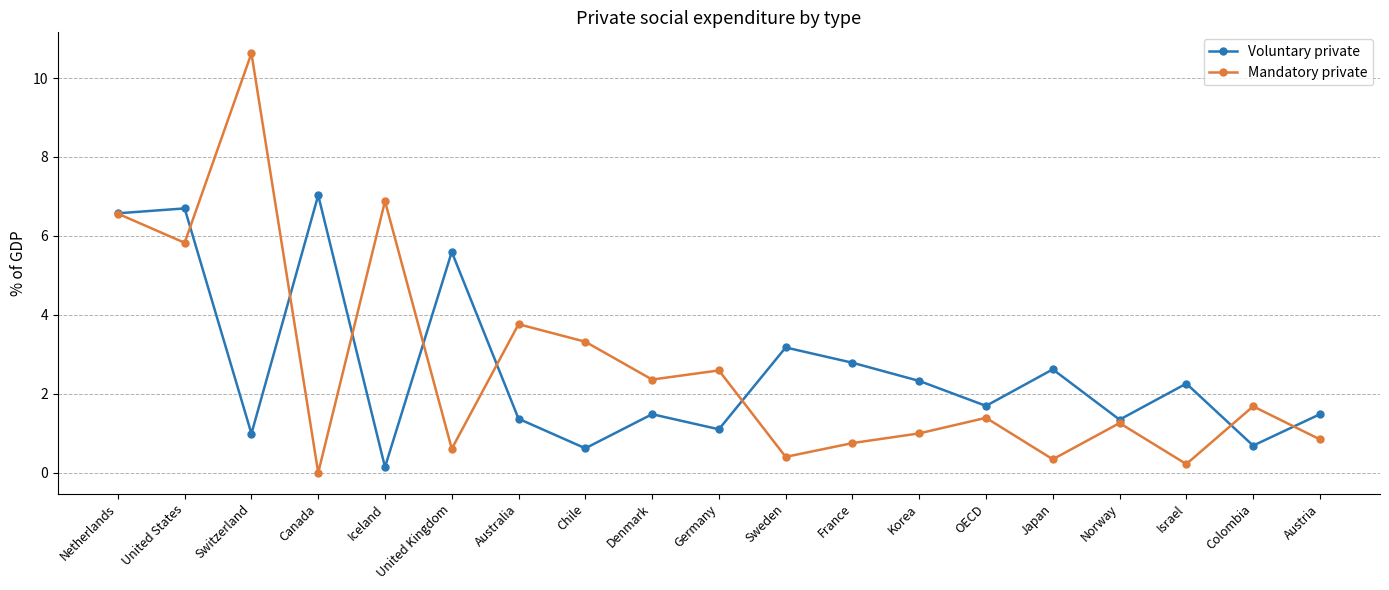

The value of Voluntary private at Norway is 0.4. True or false?

False